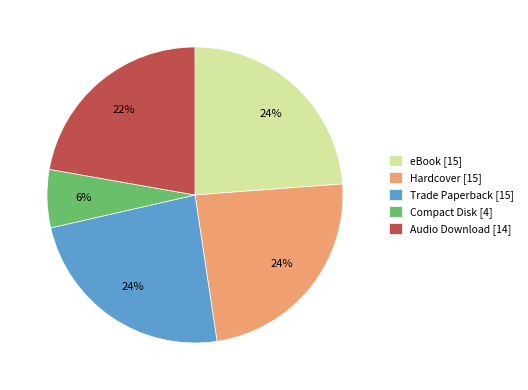

To the nearest percent, what portion does Trade Paperback represent?

24%